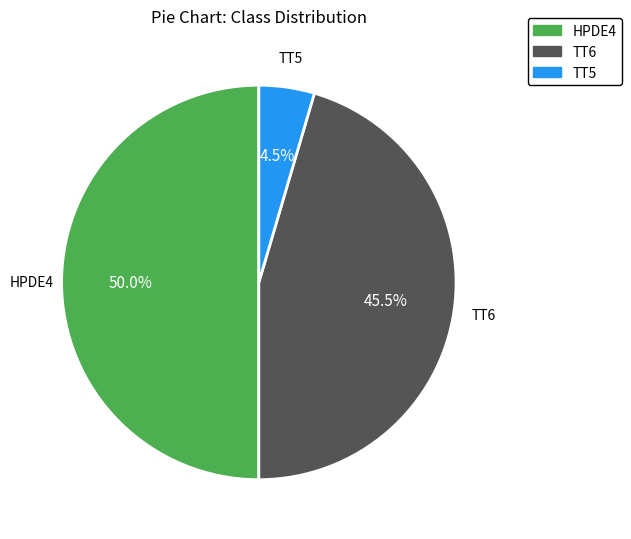

Is TT6 the majority of the pie?

No